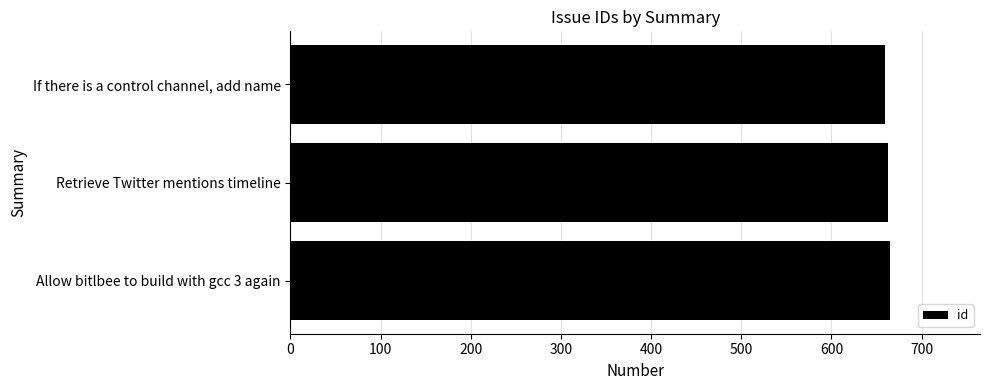

What is the smallest value displayed?

659